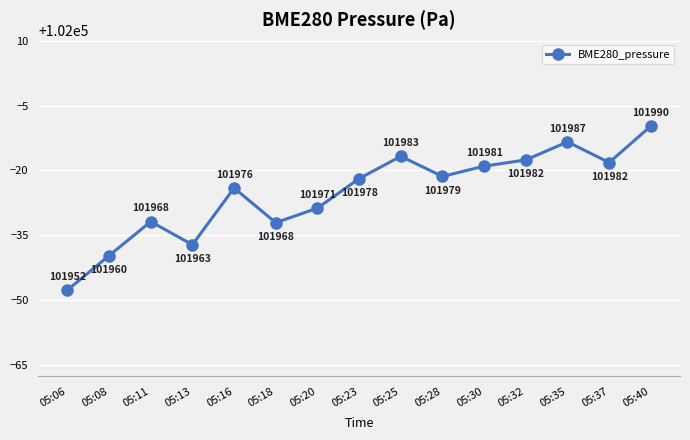

What is the value of the 14th point from the left?

101981.8